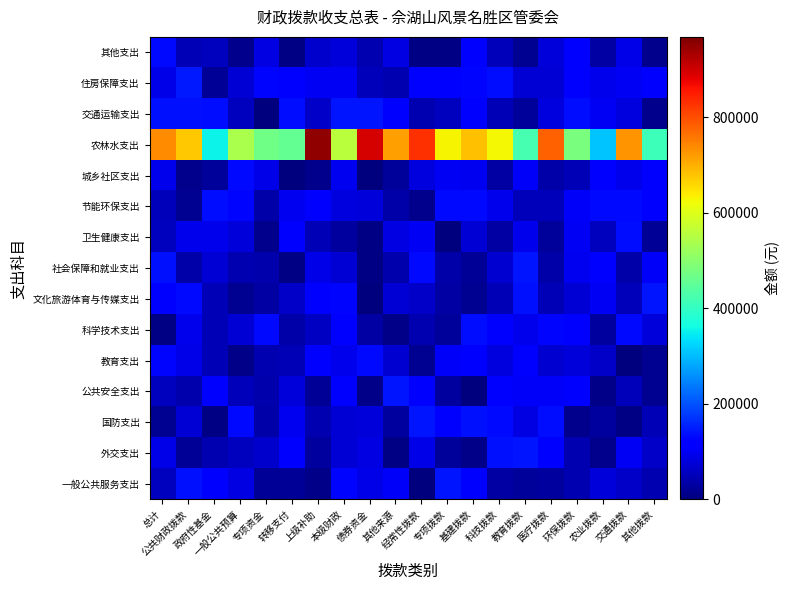

At how many categories does at least one series exceed 261061?

20